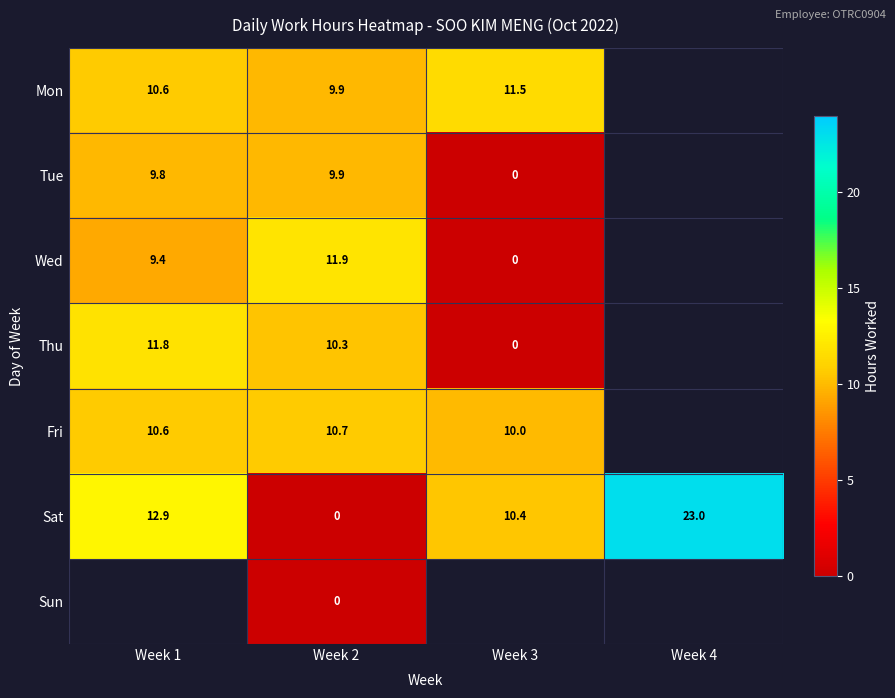

Is the value of Sat at Week 4 greater than the value of Wed at Week 2?

Yes